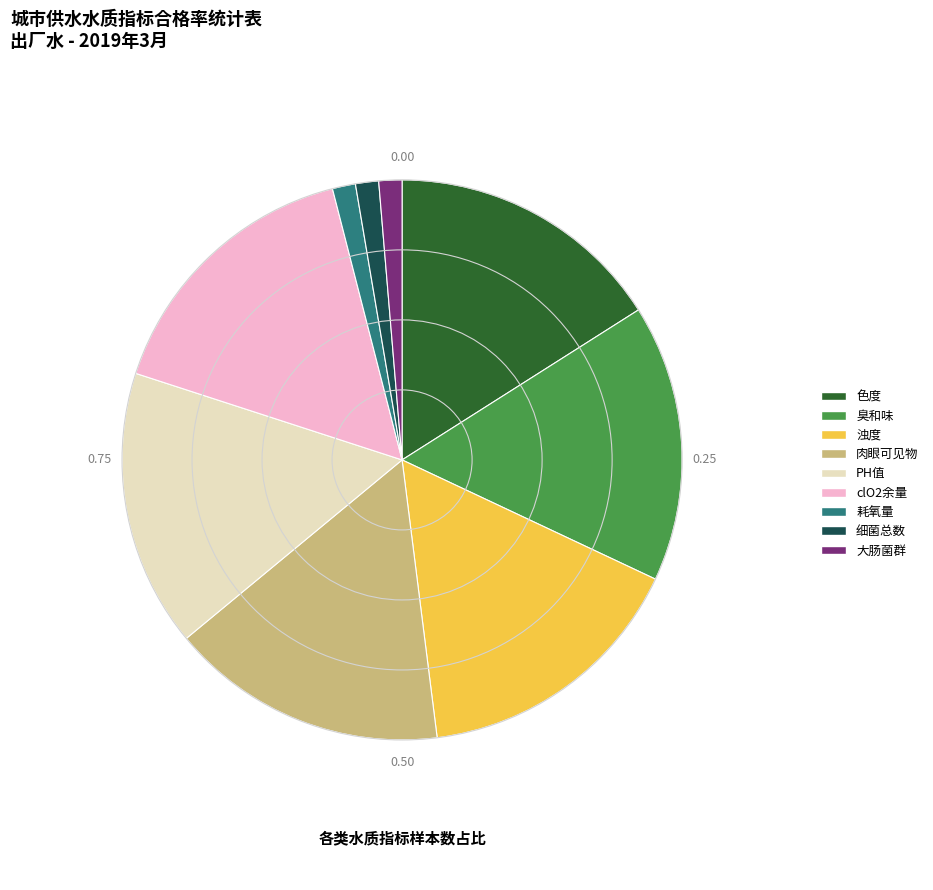

Count the number of slices in the pie.

9